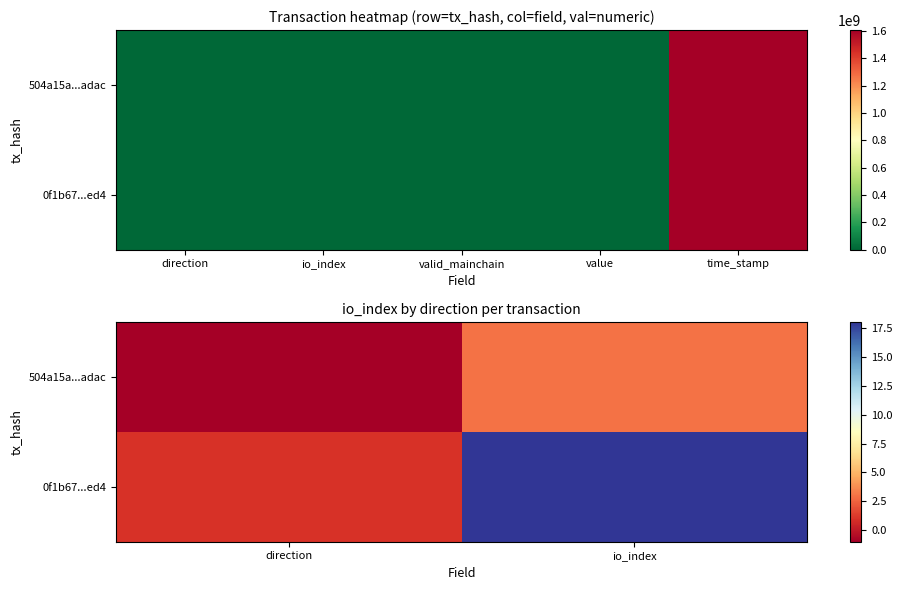

Which category has the highest value in the 0f1b67...ed4 series?

io_index